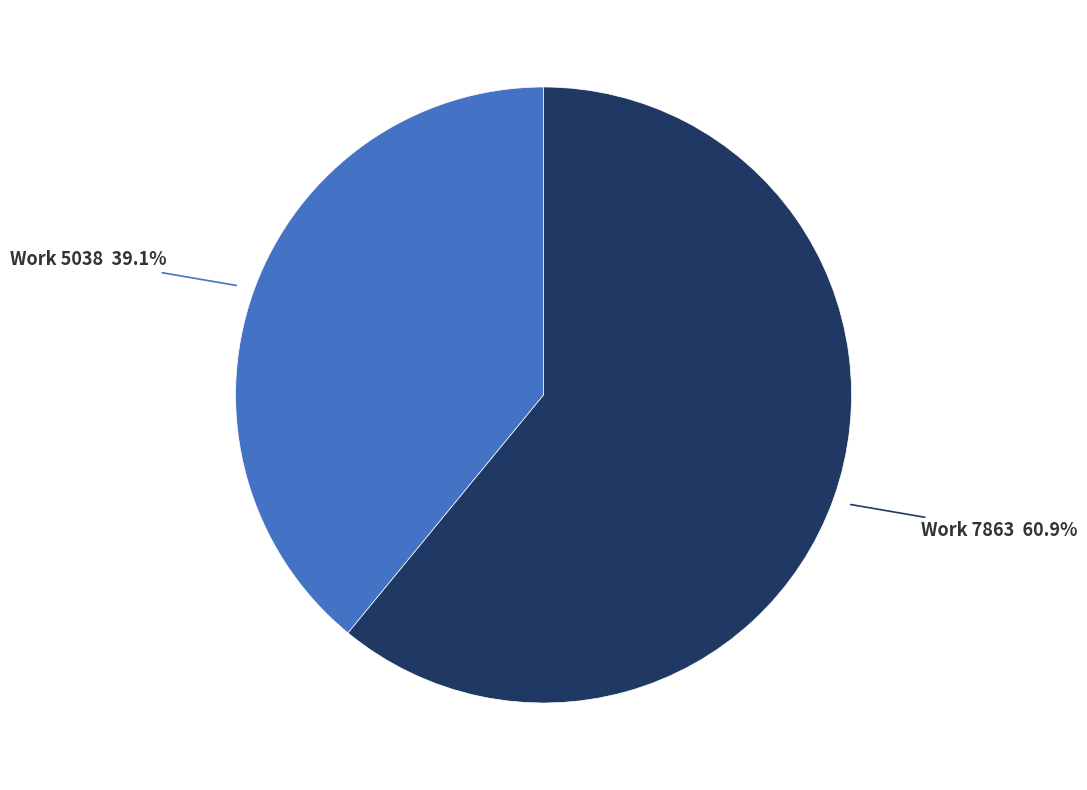

What percentage do Work 7863 and Work 5038 together represent?

100.0%